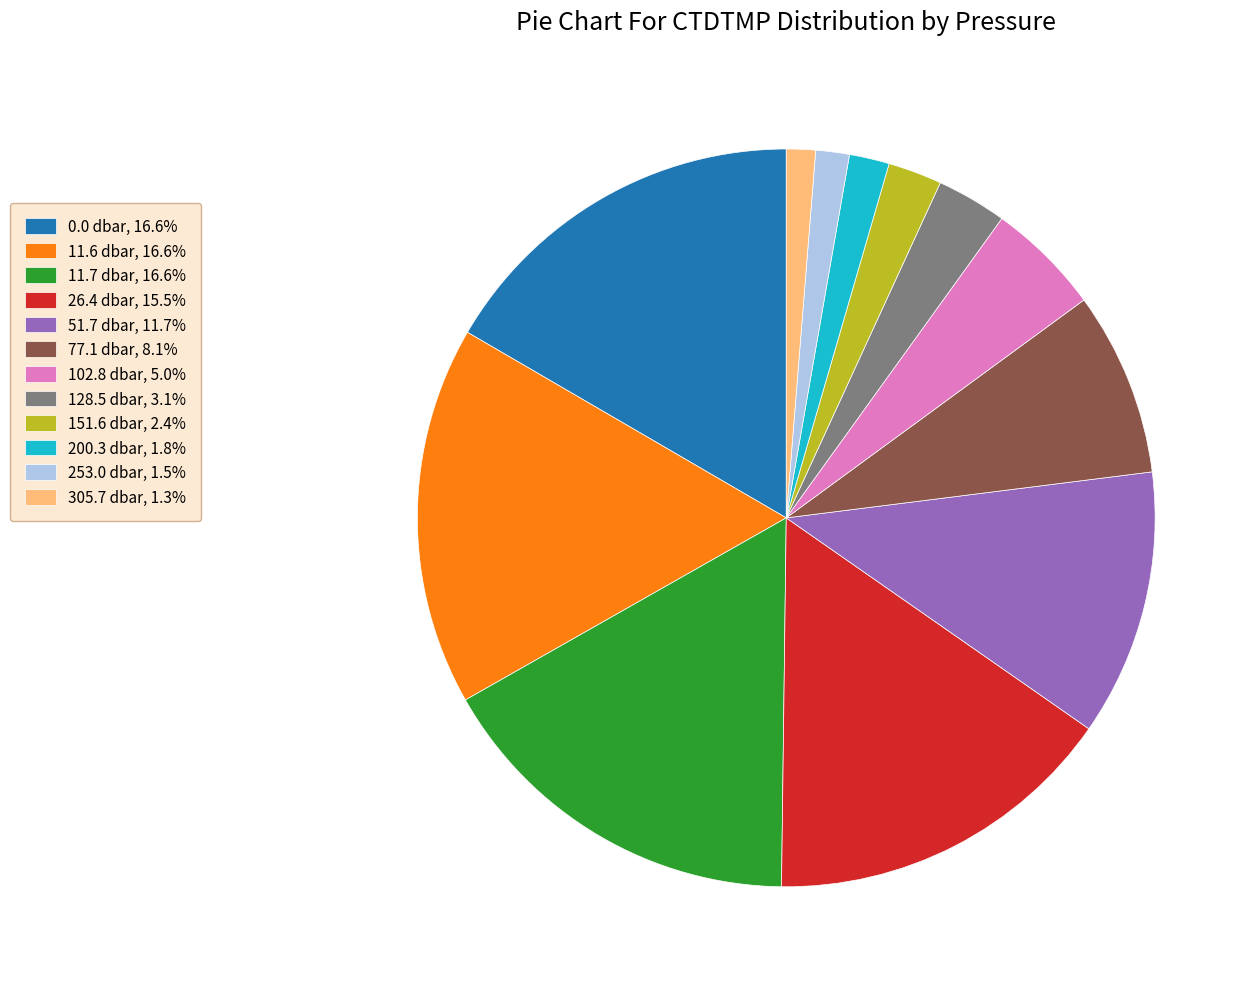

Does any single category account for the majority?

No